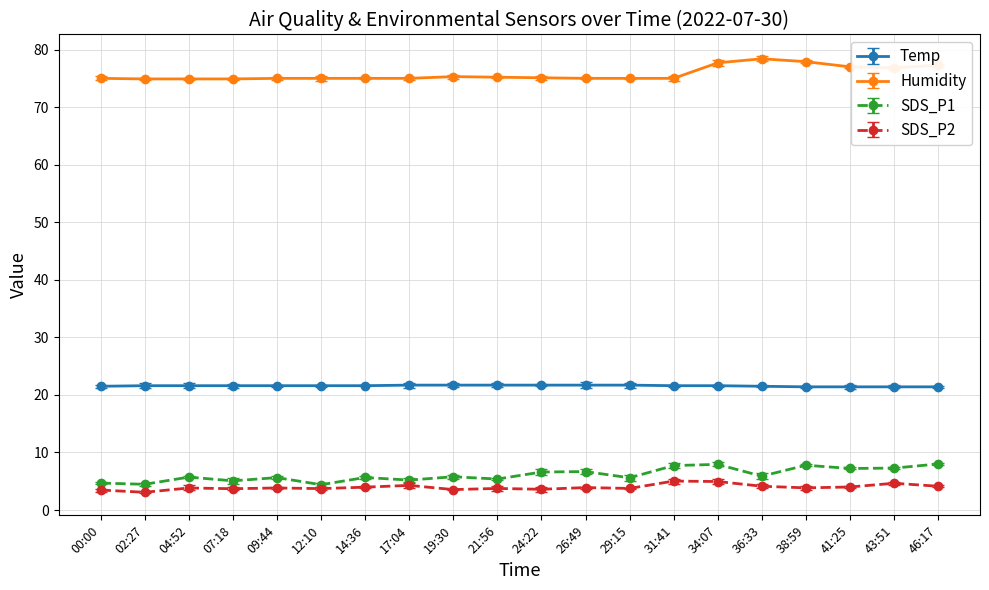

What is the spread (max minus min) of values at 17:04?

70.7